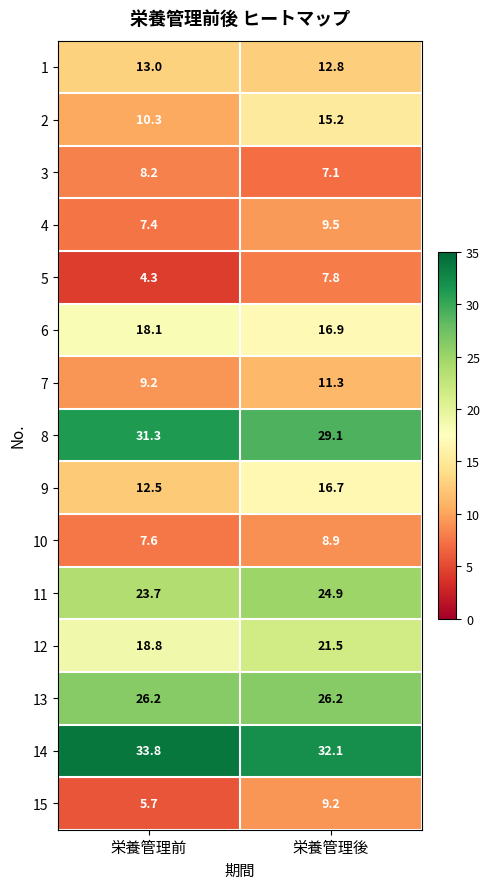

The value of 3 at 栄養管理後 is 7.1. True or false?

True